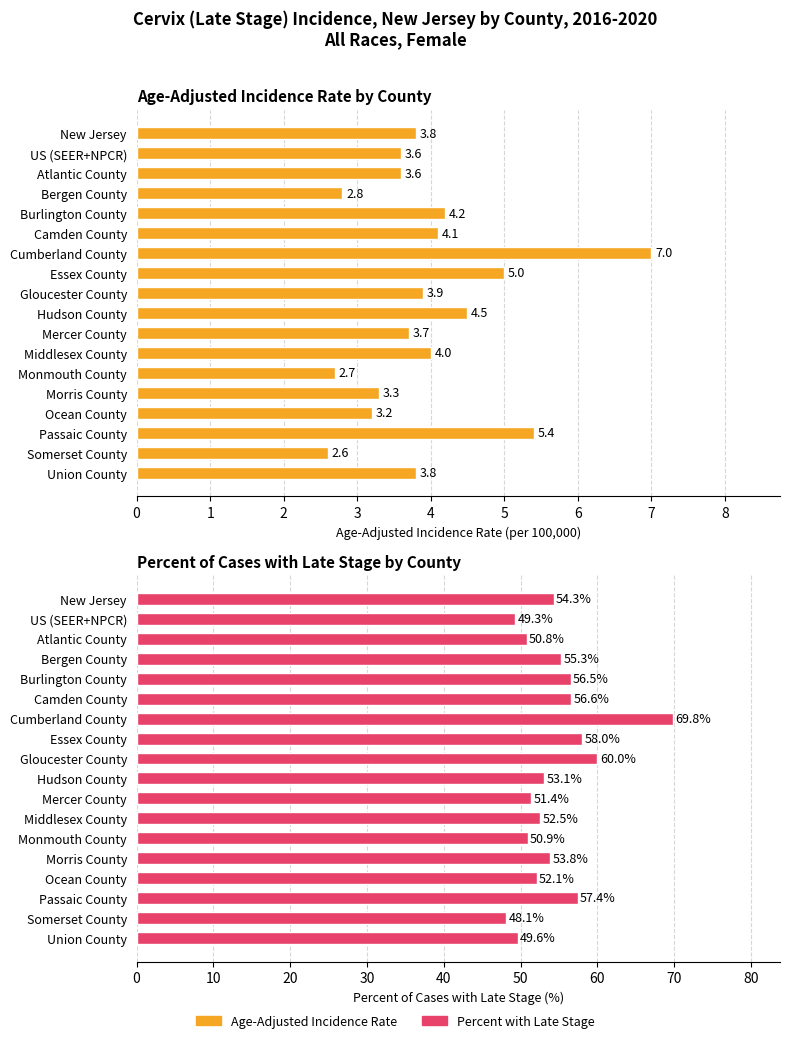

Is it true that Age-Adjusted Incidence Rate equals 2.3 at New Jersey?

False